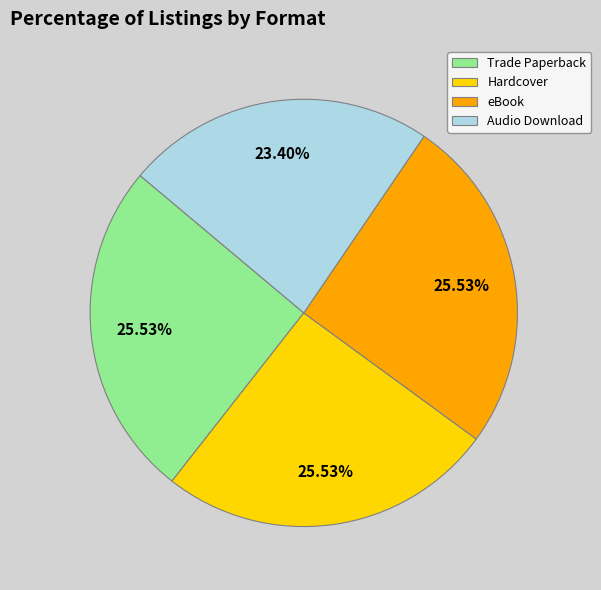

What is the ratio of the value at Audio Download to the value at eBook?

0.9